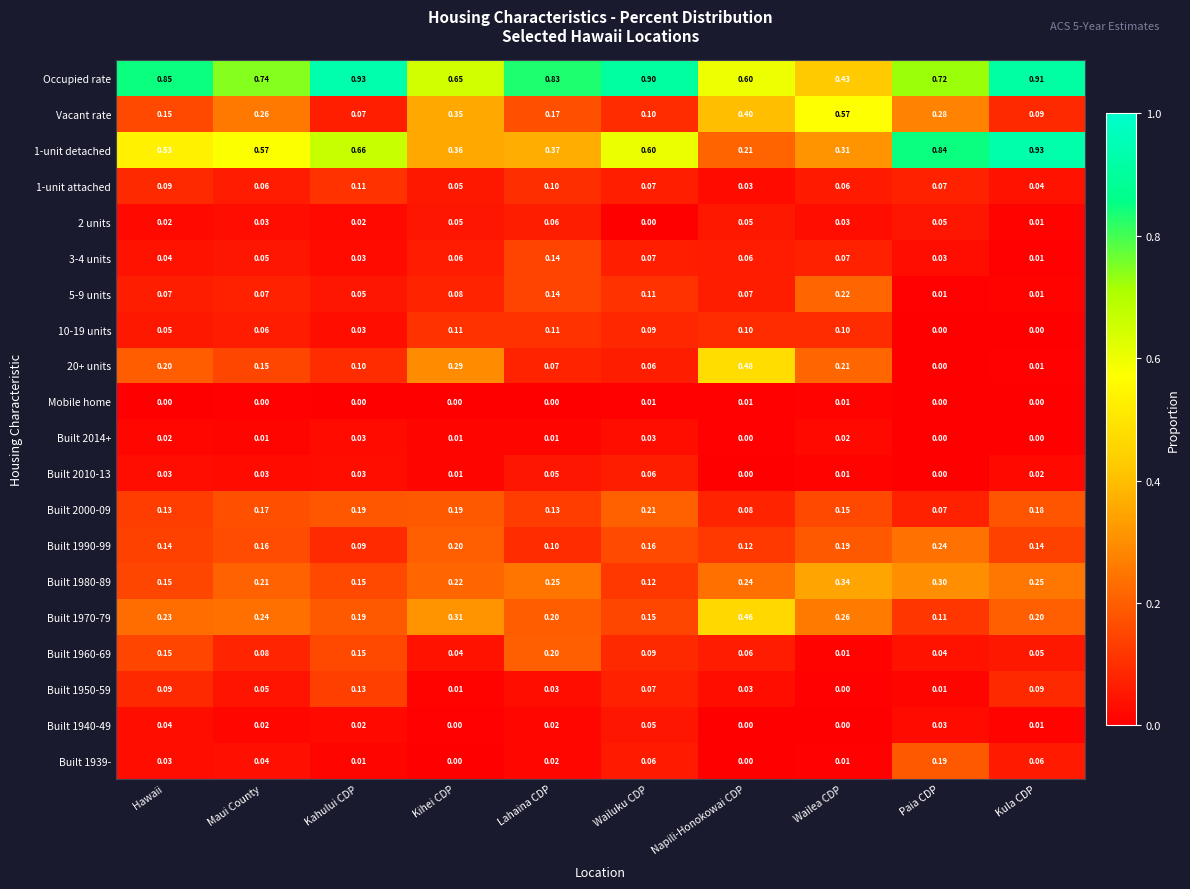

Rank the categories by 1-unit detached value from highest to lowest.

Kula CDP, Paia CDP, Kahului CDP, Wailuku CDP, Maui County, Hawaii, Lahaina CDP, Kihei CDP, Wailea CDP, Napili-Honokowai CDP